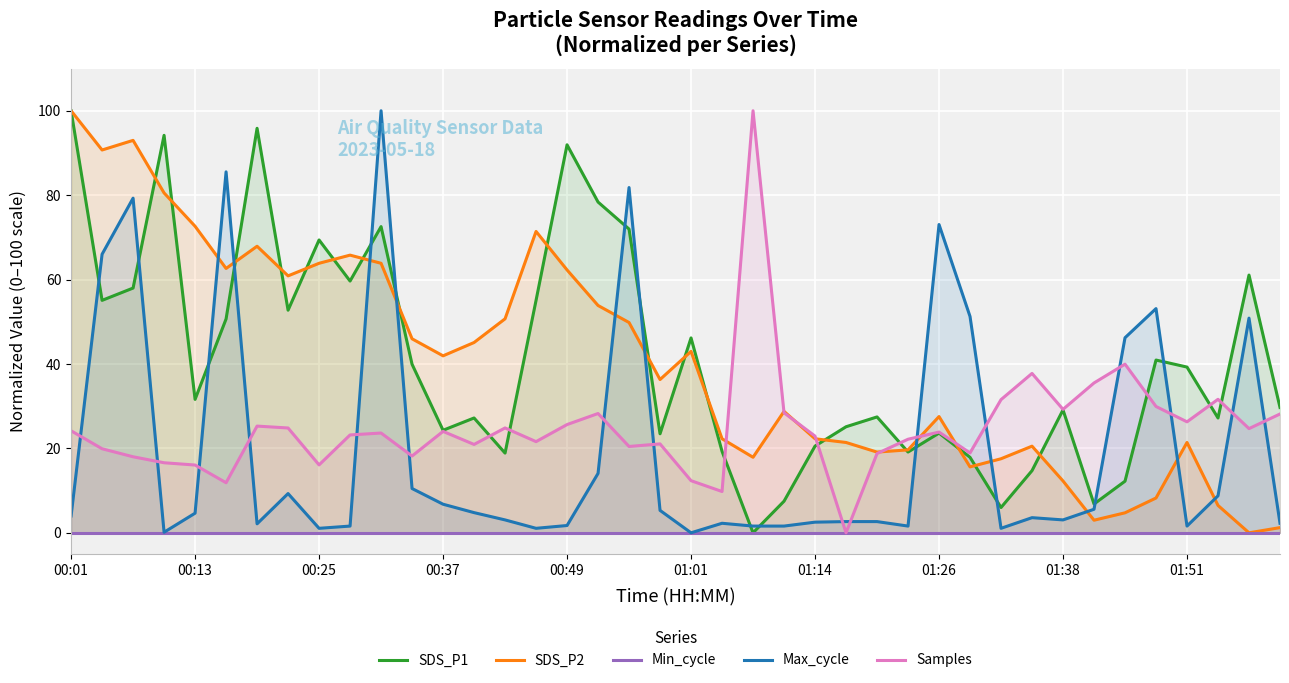

What is the maximum value for SDS_P2?

100.0